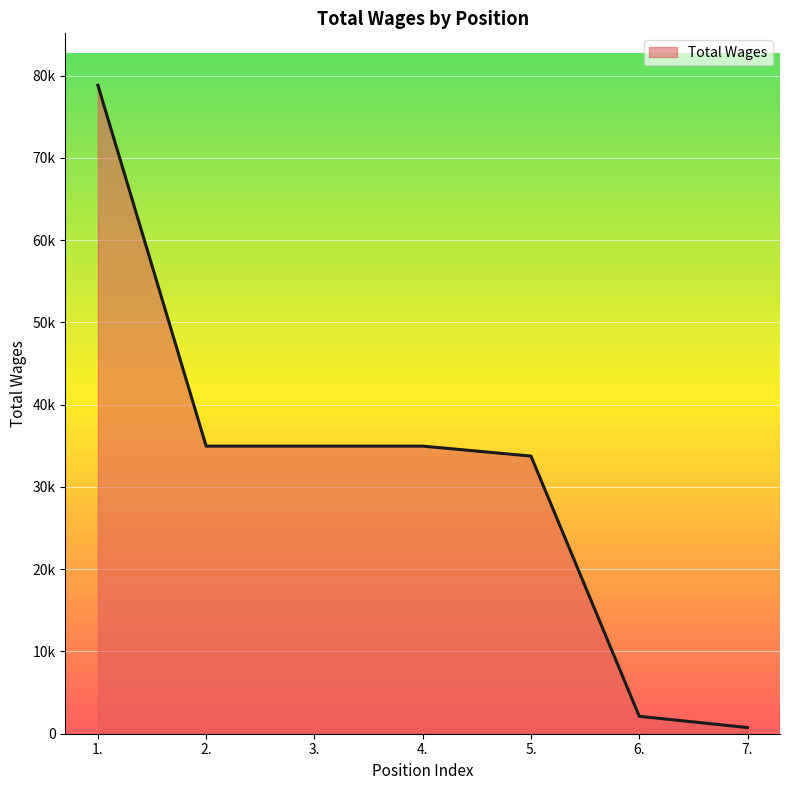

Does the chart have visible grid lines?

Yes